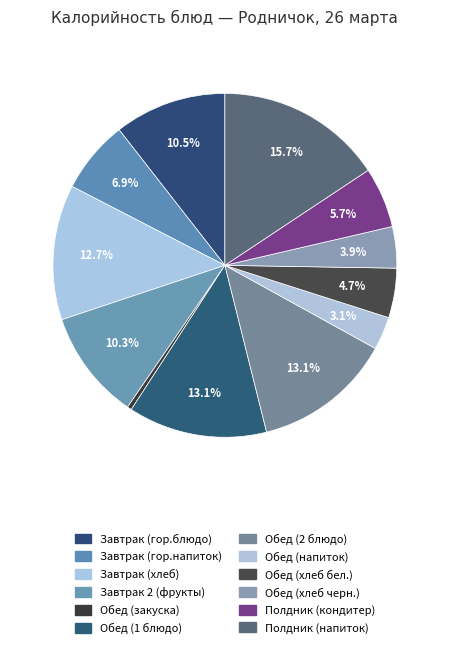

How many segments does this pie chart have?

12